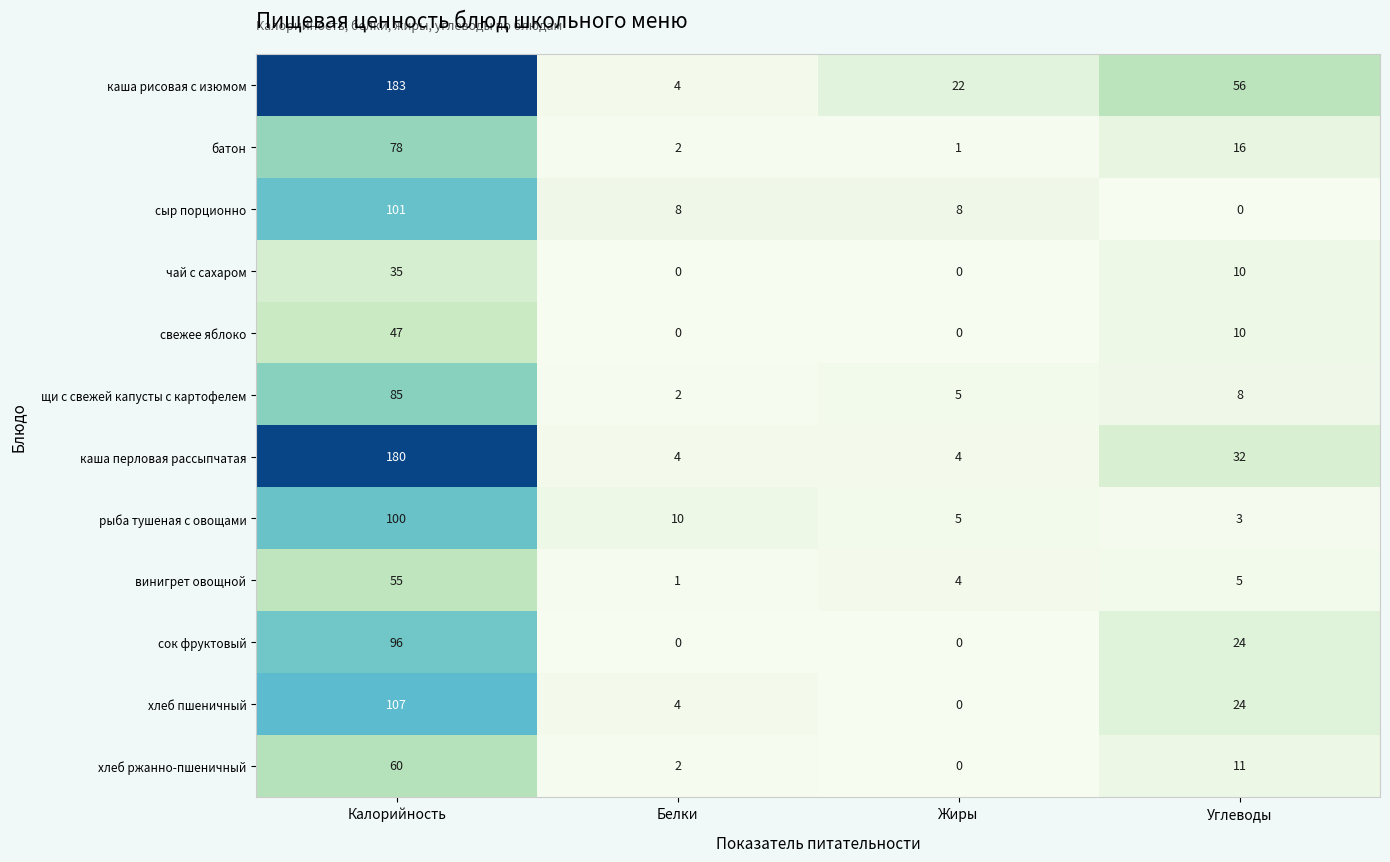

How many series are shown in this chart?

12